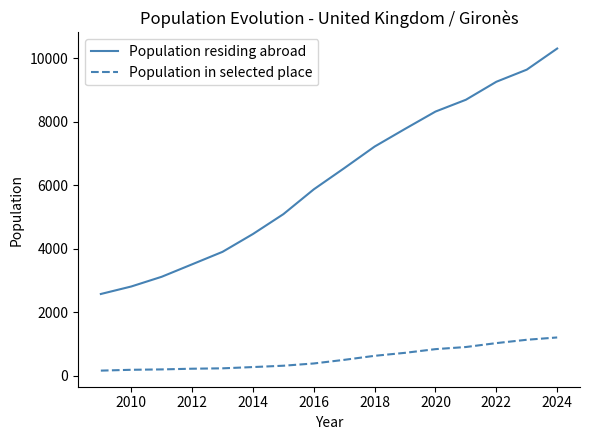

True or false: Population residing abroad and Population in selected place intersect in this chart.

False